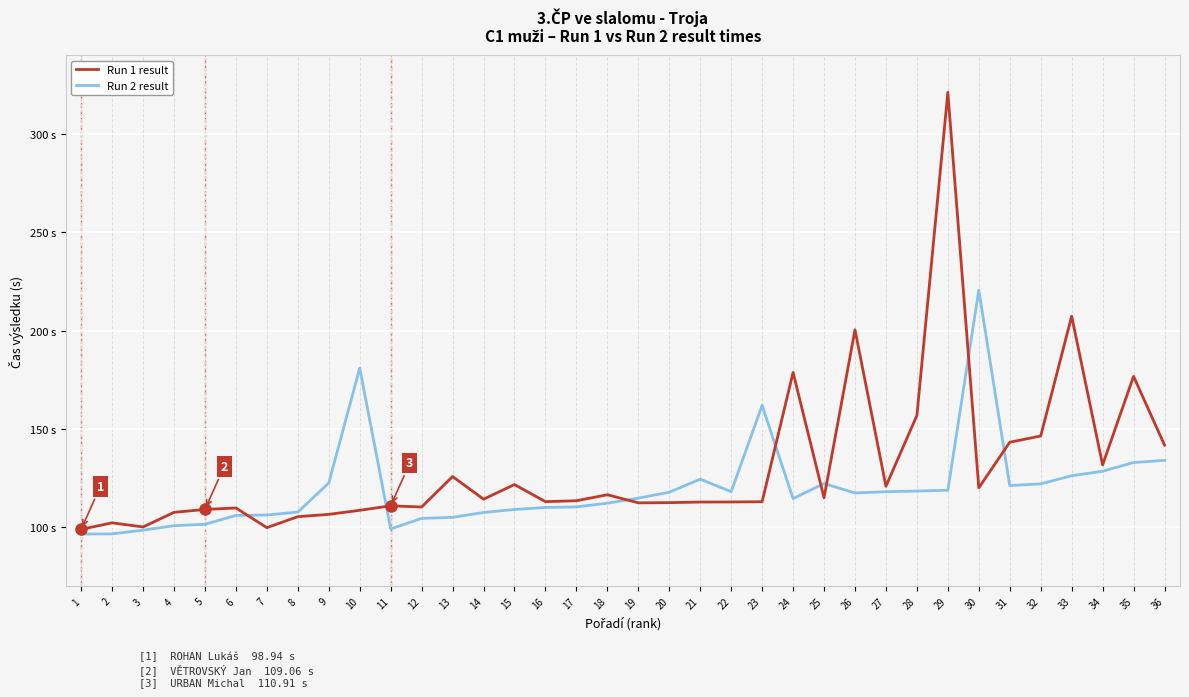

True or false: Run 1 result and Run 2 result intersect in this chart.

True